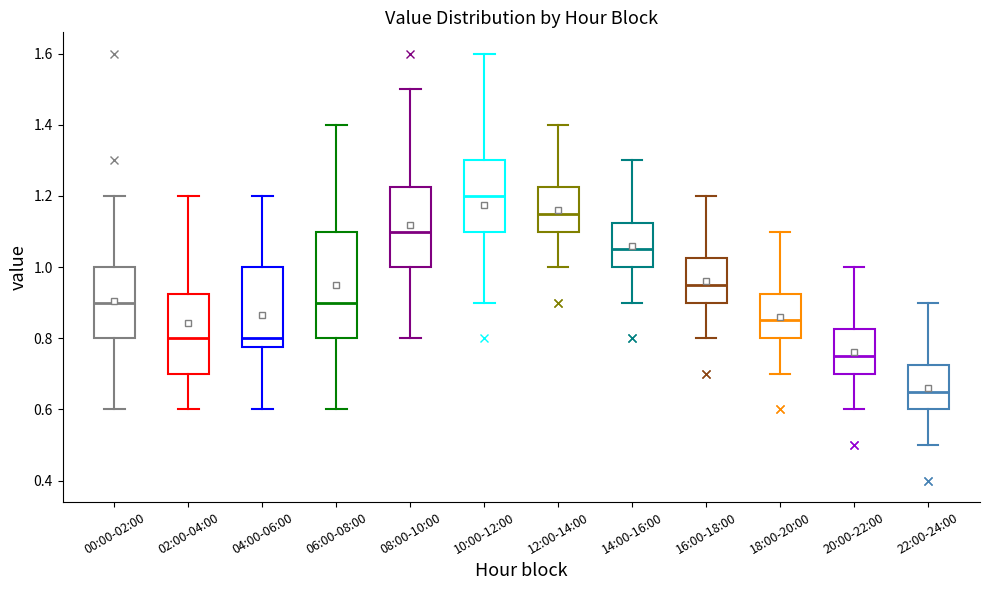

Reading left to right, read every box against the y-axis: the position of its median line, the range the box covers, and the ends of its whiskers. The values are not printed on the chart, so give them approximately, as read against the axis.

00:00-02:00: median 0.90, box 0.80 to 1.00, whiskers 0.60 to 1.20
02:00-04:00: median 0.80, box 0.70 to 0.92, whiskers 0.60 to 1.20
04:00-06:00: median 0.80, box 0.78 to 1.00, whiskers 0.60 to 1.20
06:00-08:00: median 0.90, box 0.80 to 1.10, whiskers 0.60 to 1.40
08:00-10:00: median 1.10, box 1.00 to 1.22, whiskers 0.80 to 1.50
10:00-12:00: median 1.20, box 1.10 to 1.30, whiskers 0.90 to 1.60
12:00-14:00: median 1.16, box 1.10 to 1.22, whiskers 1.00 to 1.40
14:00-16:00: median 1.06, box 1.00 to 1.12, whiskers 0.90 to 1.30
16:00-18:00: median 0.96, box 0.90 to 1.02, whiskers 0.80 to 1.20
18:00-20:00: median 0.86, box 0.80 to 0.92, whiskers 0.70 to 1.10
20:00-22:00: median 0.76, box 0.70 to 0.82, whiskers 0.60 to 1.00
22:00-24:00: median 0.66, box 0.60 to 0.72, whiskers 0.50 to 0.90